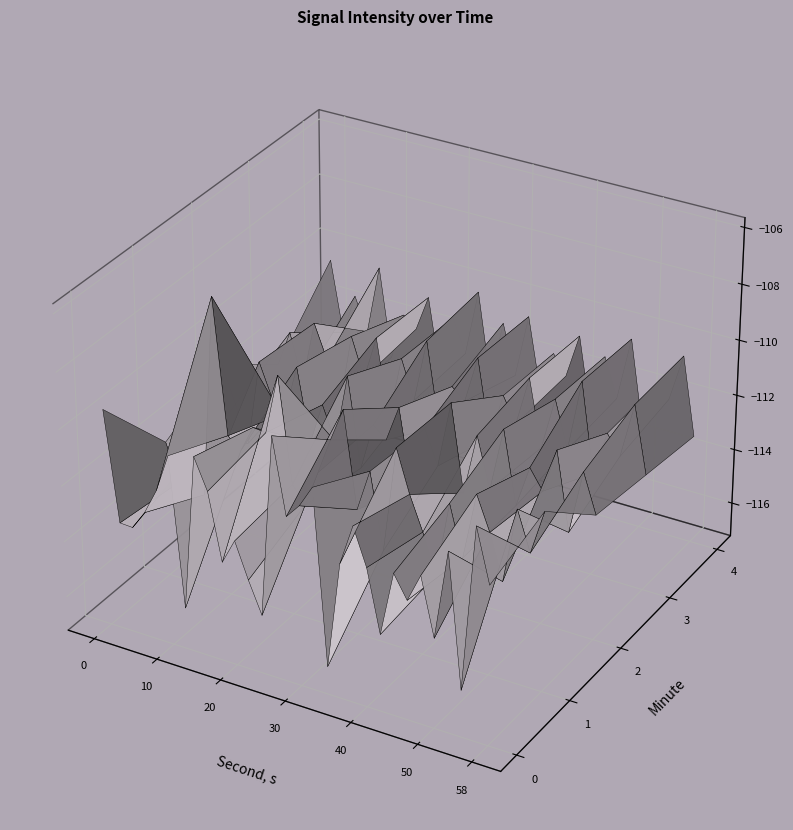

Which series has the largest total across all categories?

1